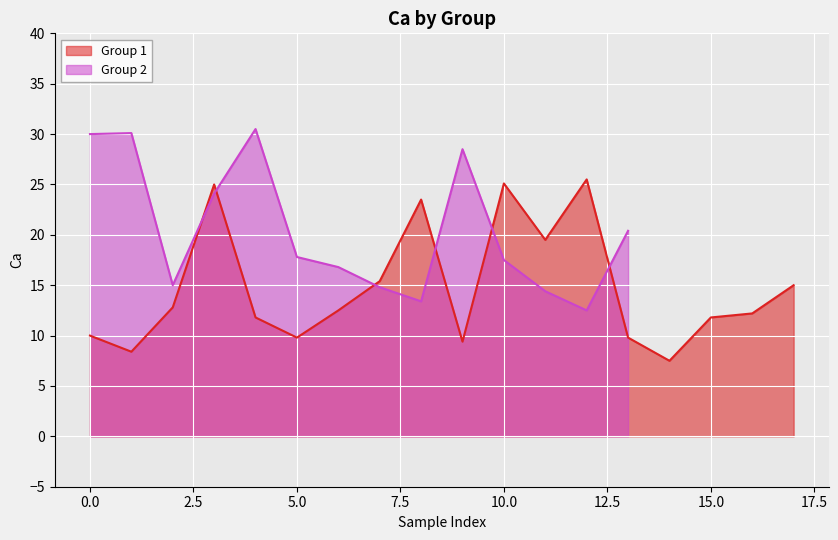

True or false: Group 1 has a value of 10.0 at 0.0.

True